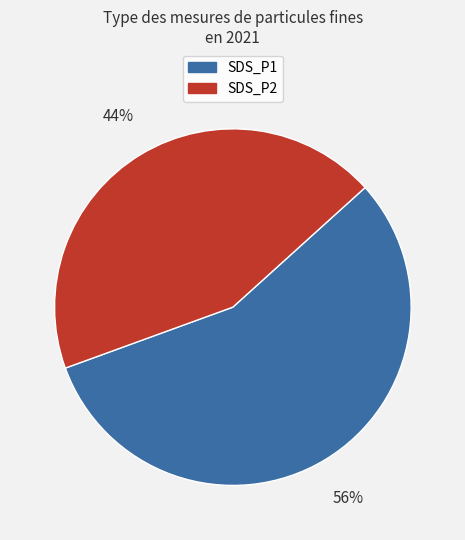

Which has a higher value, SDS_P1 or SDS_P2?

SDS_P1